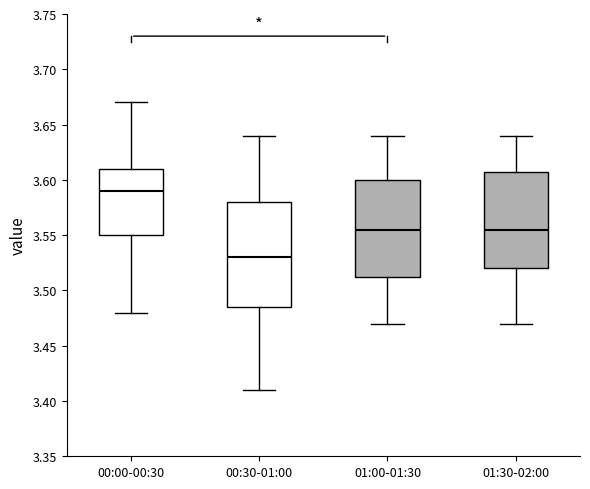

Which box is the tallest, from its lower edge to its upper edge?

00:30-01:00